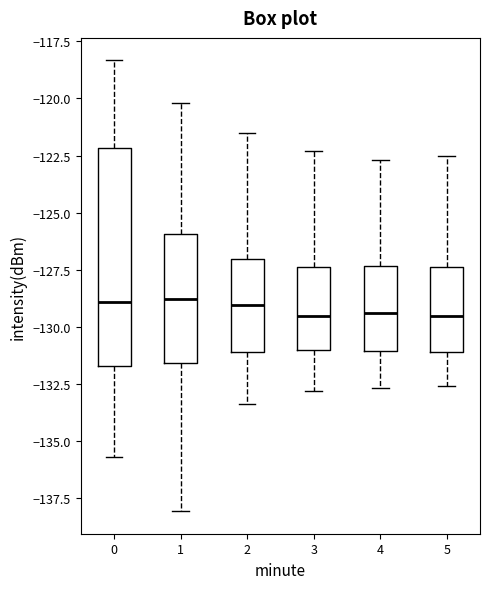

Reading left to right, transcribe this box plot: for each box, give where its median line is, the range the box spans, and where its two whiskers end, as read against the y-axis. The values are not printed on the chart, so give them approximately, as read against the axis.

0: median -129.0, box -131.5 to -122.0, whiskers -135.5 to -118.5
1: median -129.0, box -131.5 to -126.0, whiskers -138.0 to -120.0
2: median -129.0, box -131.0 to -127.0, whiskers -133.5 to -121.5
3: median -129.5, box -131.0 to -127.5, whiskers -133.0 to -122.5
4: median -129.5, box -131.0 to -127.5, whiskers -132.5 to -122.5
5: median -129.5, box -131.0 to -127.5, whiskers -132.5 to -122.5